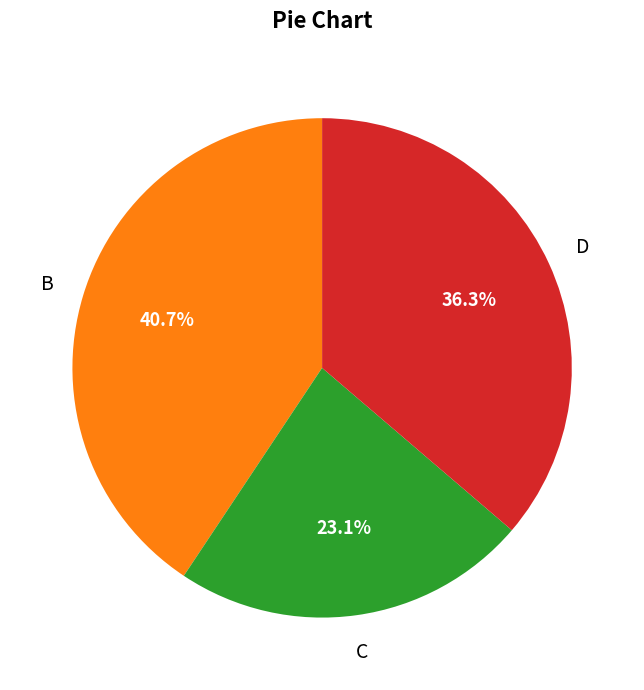

How many slices are in this pie chart?

3